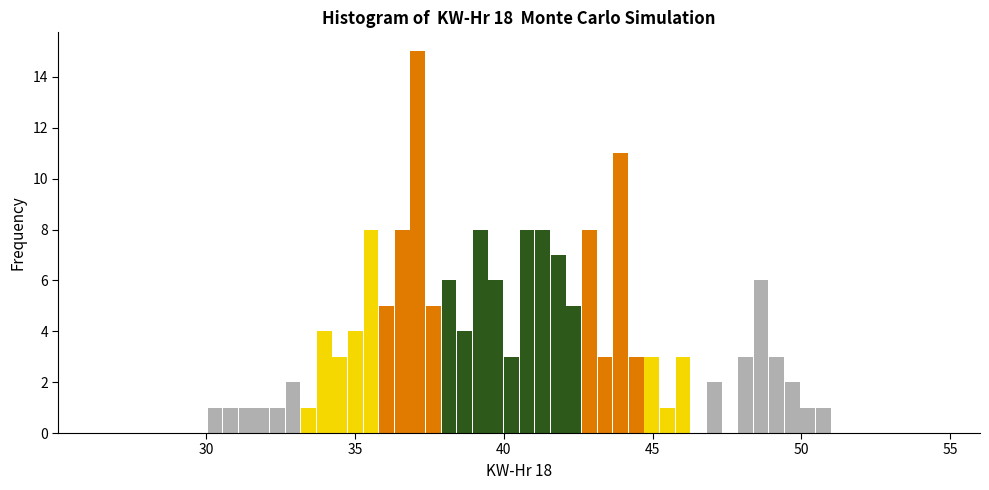

Around what value on the x-axis is the tallest bar? Give the approximate position of its centre, as read against the axis.

37.0